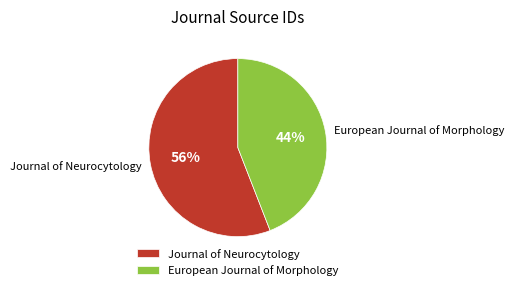

Approximately how many times larger is the value at European Journal of Morphology compared to Journal of Neurocytology?

0.8